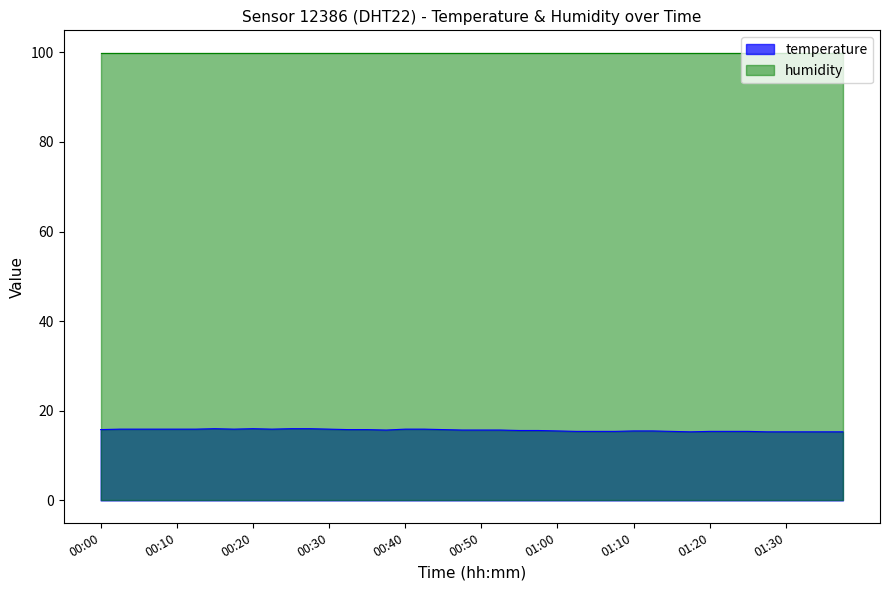

Where is the first local minimum?

00:18